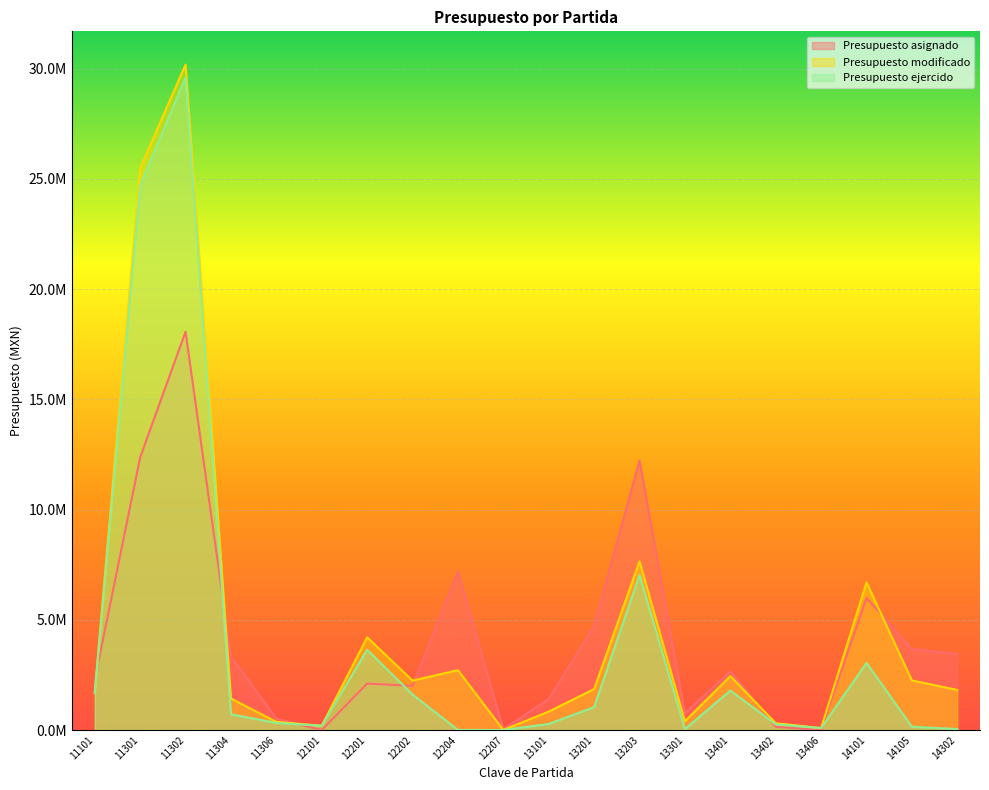

Is it true that Presupuesto asignado equals 8689282.0 at 14101?

False